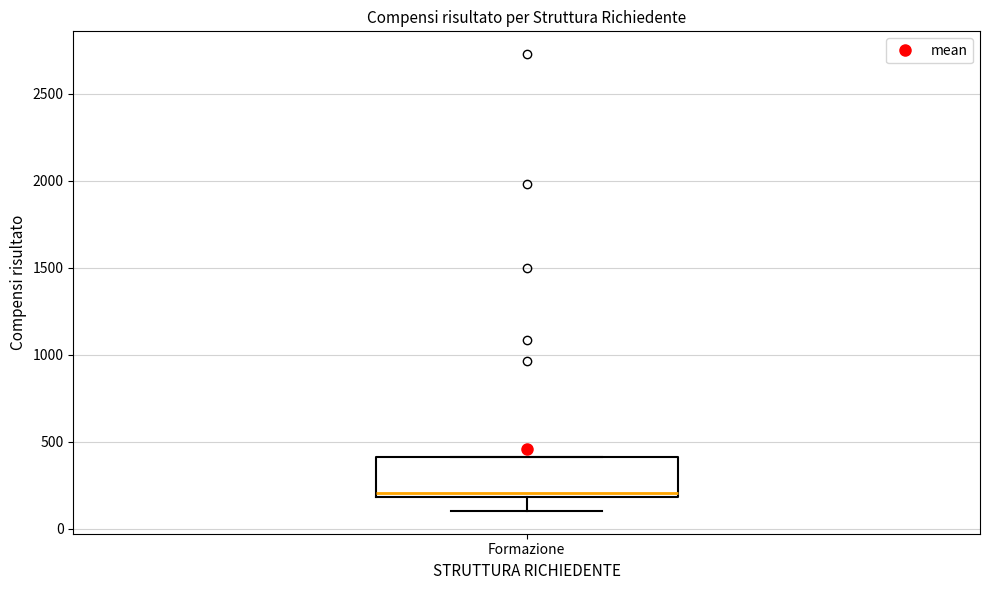

Where is the upper edge of the box for Formazione on the y-axis? The values are not printed on the chart, so give them approximately, as read against the axis.

400